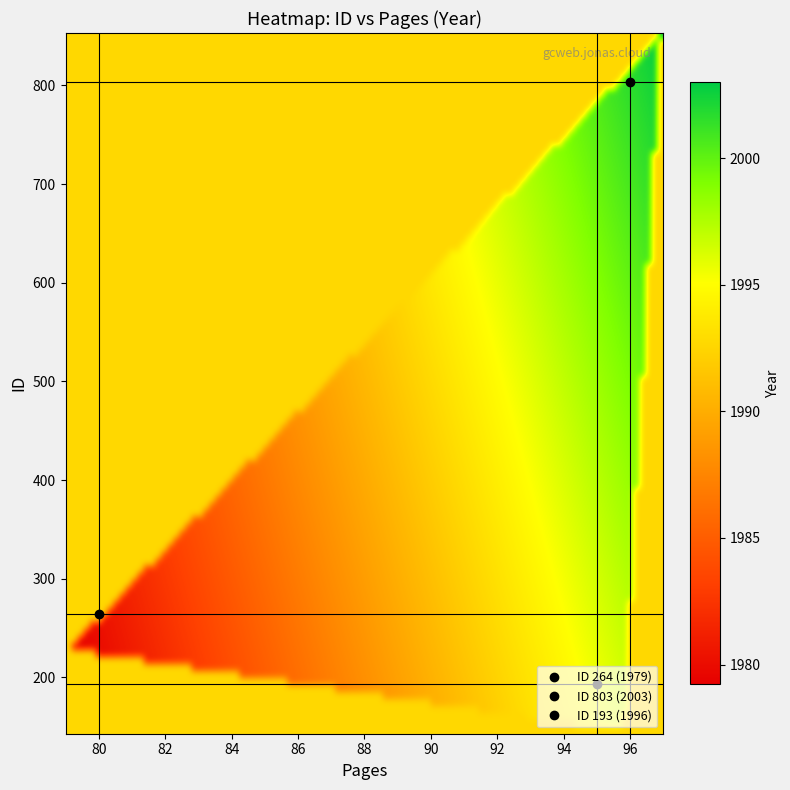

Reading left to right, transcribe all the data shown in this chart.

264: pages=80	year=1979
803: pages=96	year=2003
193: pages=95	year=1996